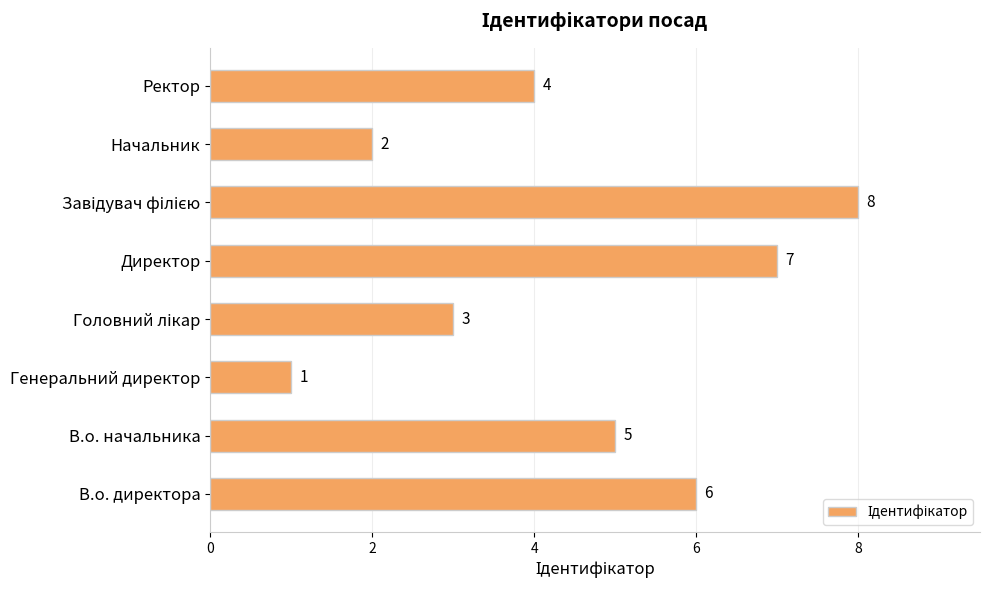

What is the greatest value displayed?

8